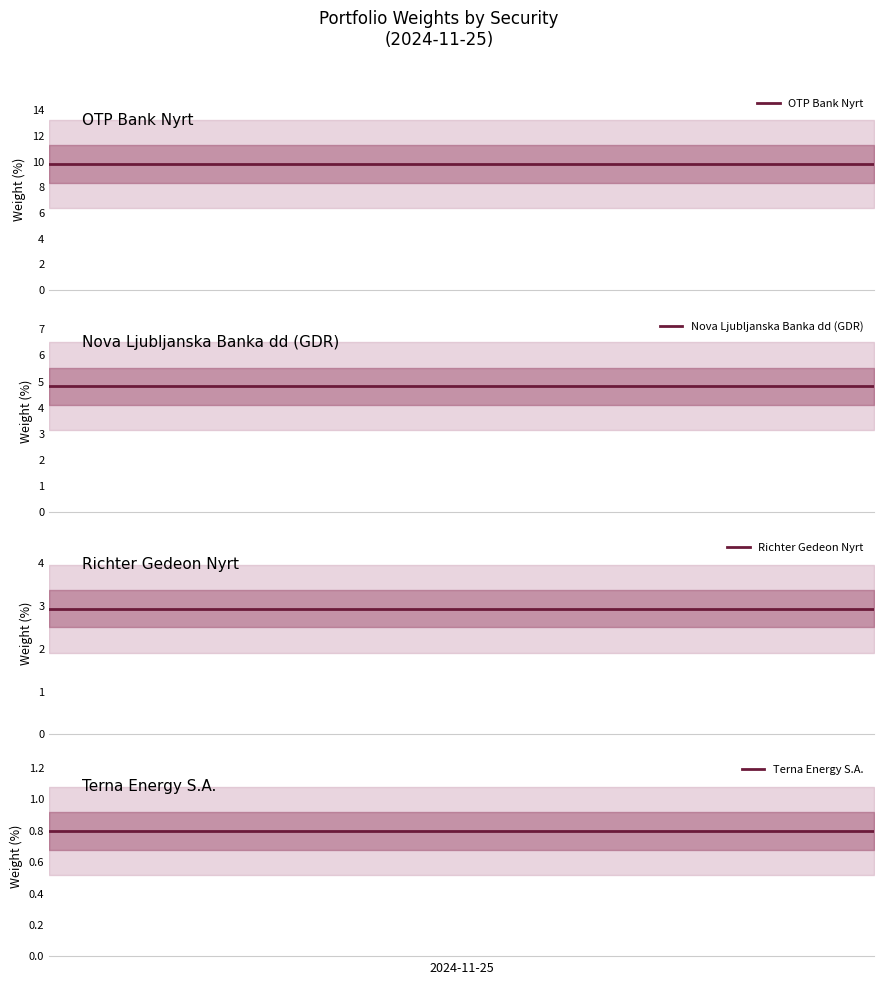

Does the chart have visible grid lines?

No